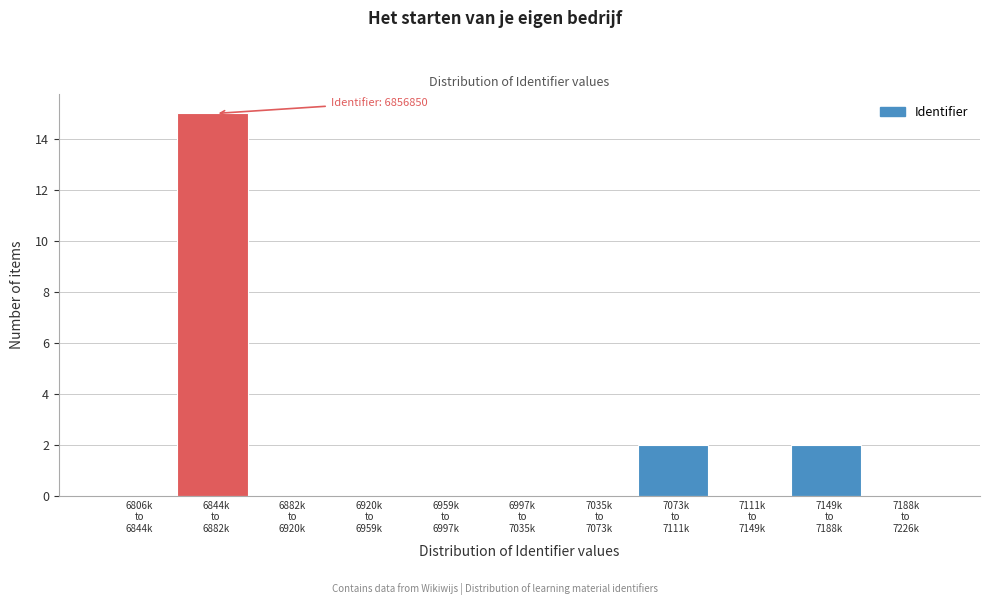

What is the maximum value shown in the chart?

15